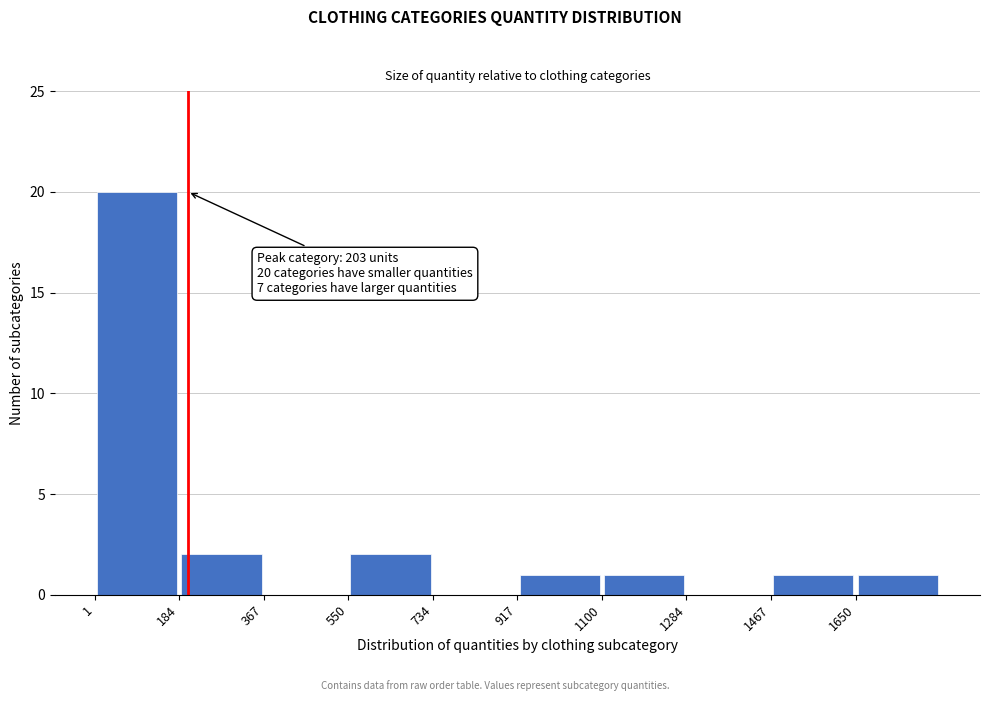

Which range on the x-axis has the tallest bar?

0 to 180